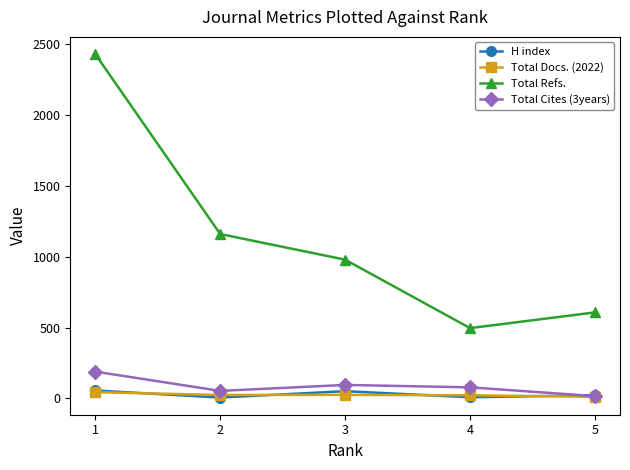

The value of Total Docs. (2022) at 3 is 25. True or false?

True